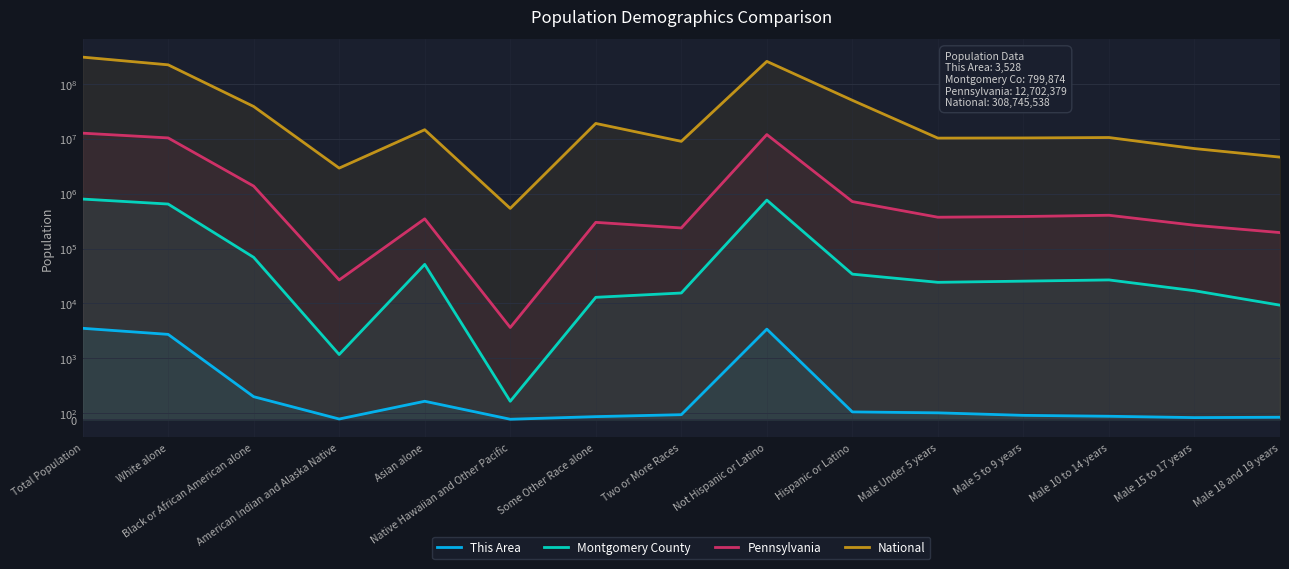

What is the difference between the second highest and second lowest values in the This Area series?

3402